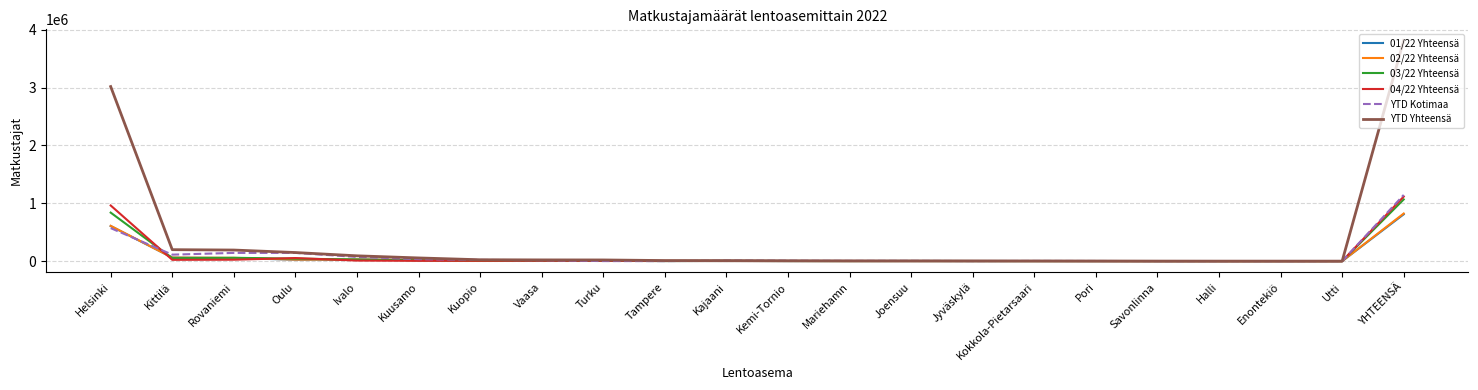

Which series has the largest total across all categories?

YTD Yhteensä